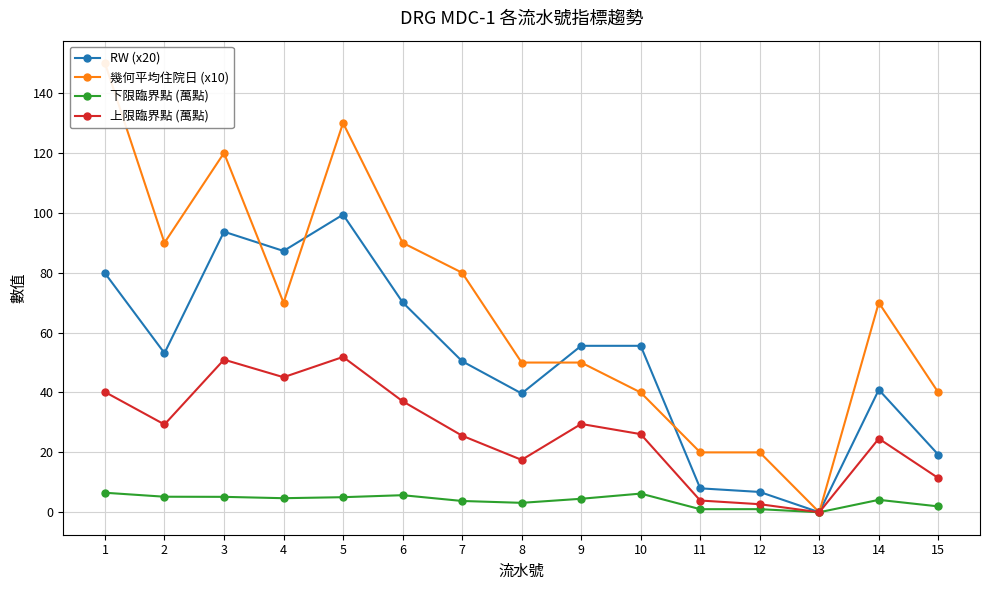

Which category has the highest value across all series?

1